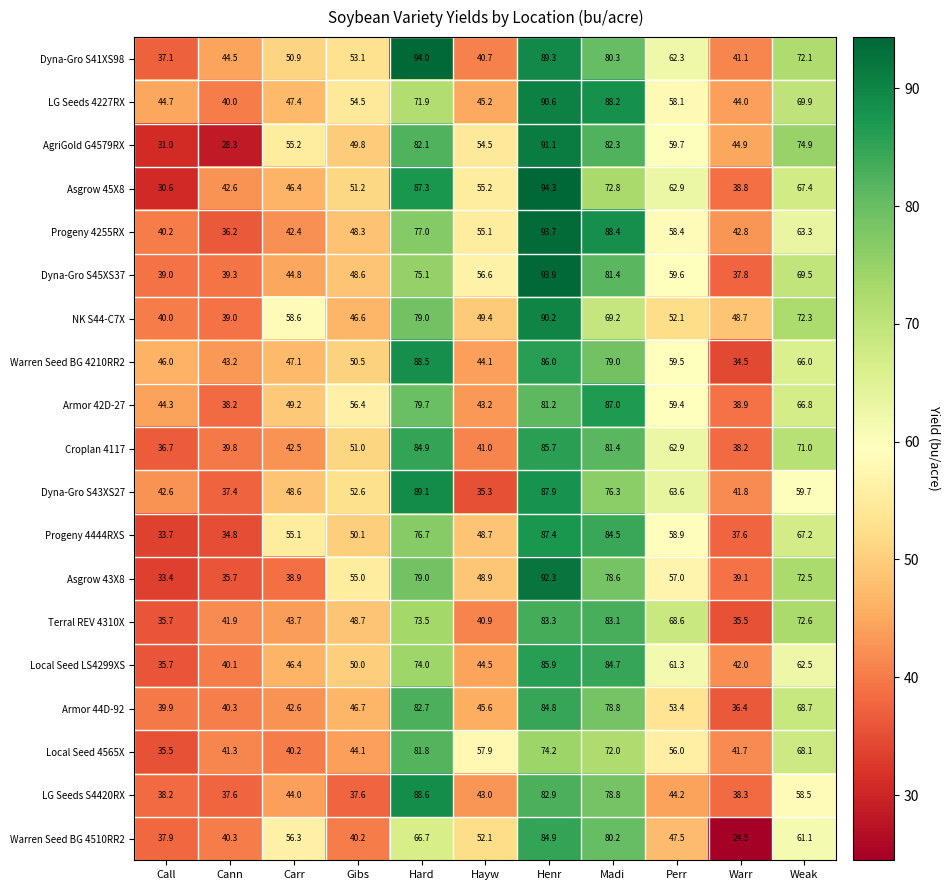

What is the difference between the Progeny 4444RXS values at Hard and Hayw?

28.0